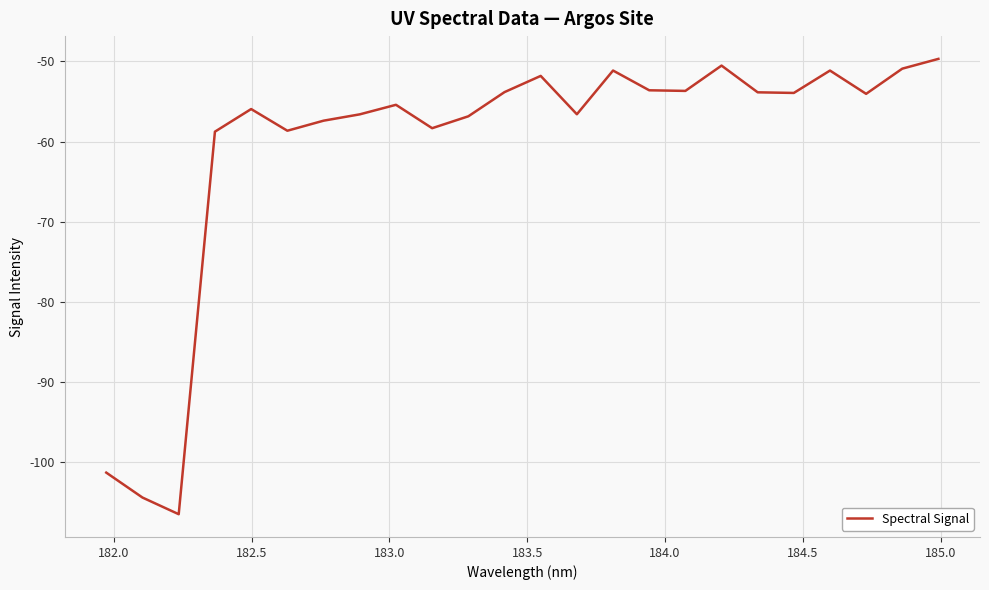

What is the maximum value shown in the chart?

-49.7